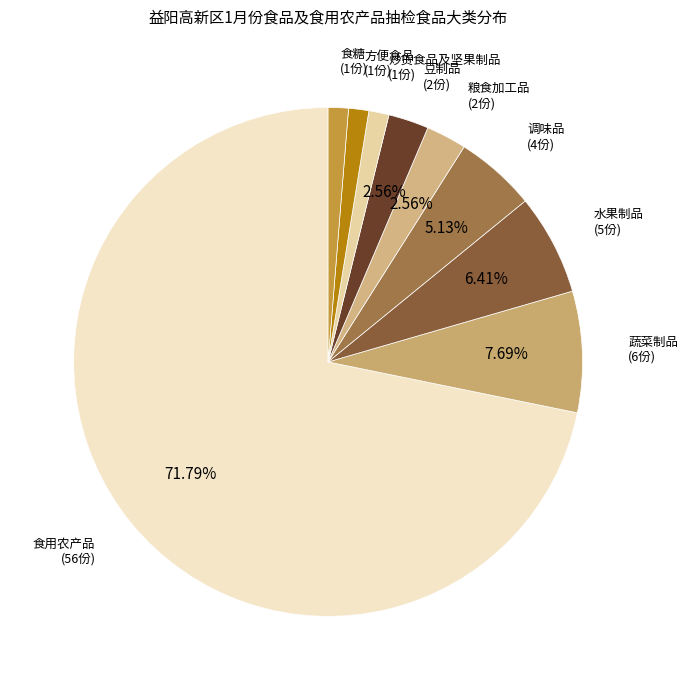

How many segments does this pie chart have?

9